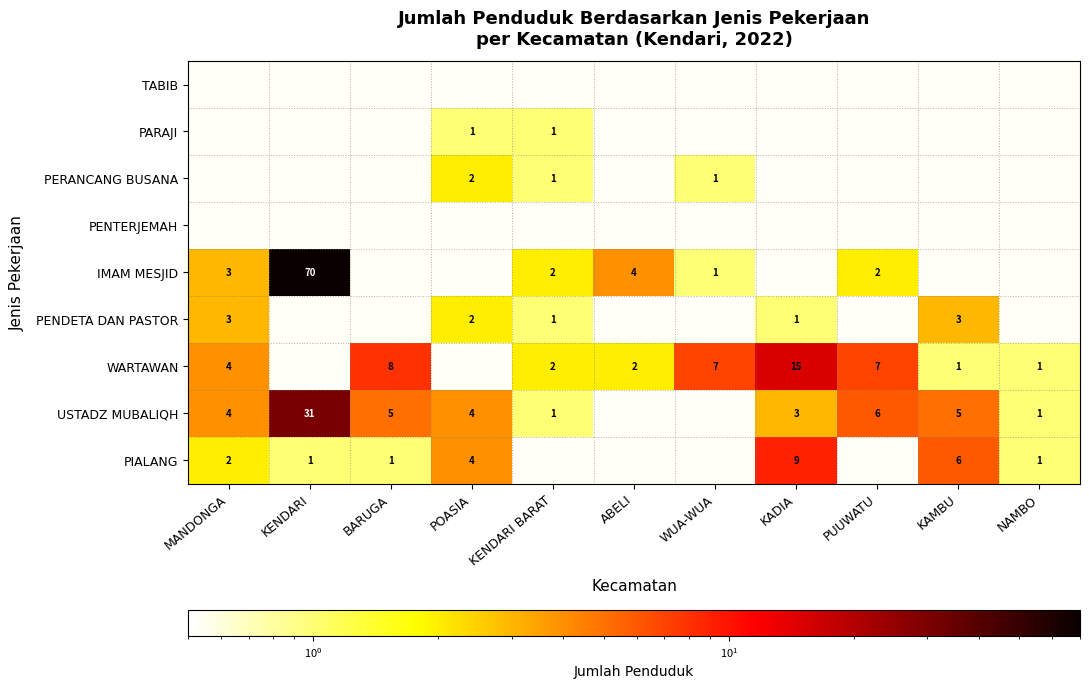

True or false: WARTAWAN has a value of 4 at MANDONGA.

True